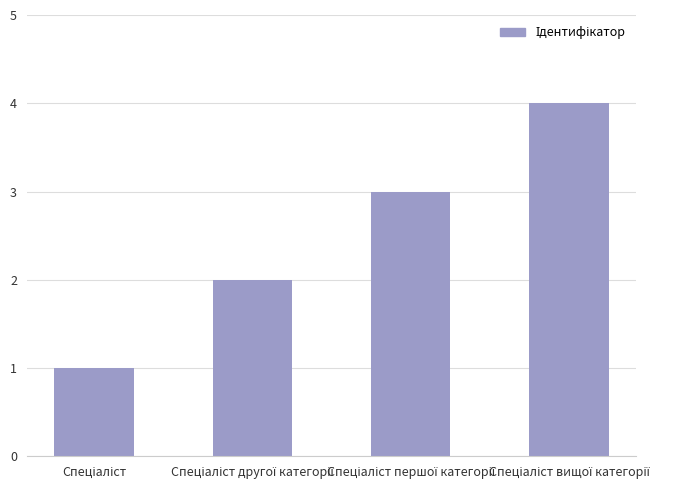

What is the value of the 1st bar from the left?

1